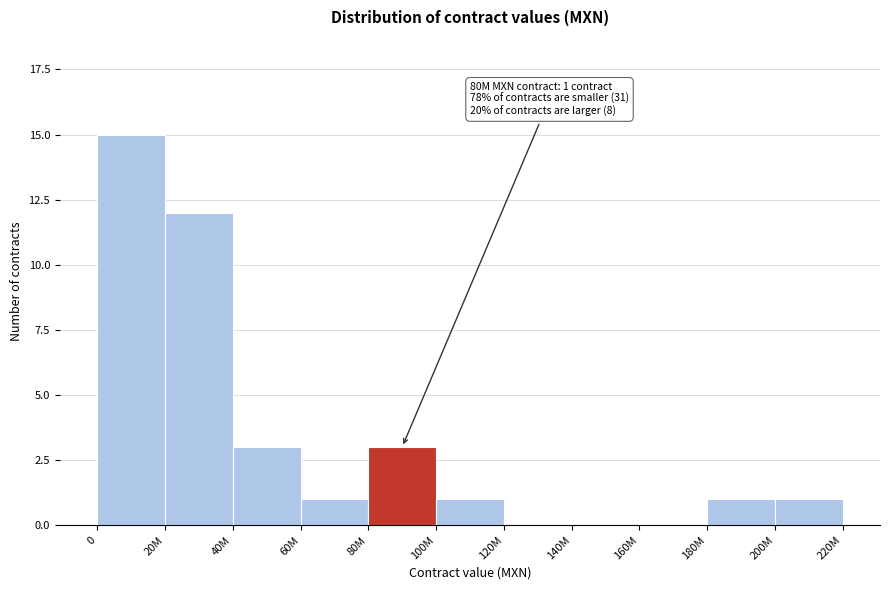

Reading left to right, list all the values displayed in this chart.

0=15	20M=12	40M=3	60M=1	80M=3	100M=1	120M=0	140M=0	160M=0	180M=1	200M=1